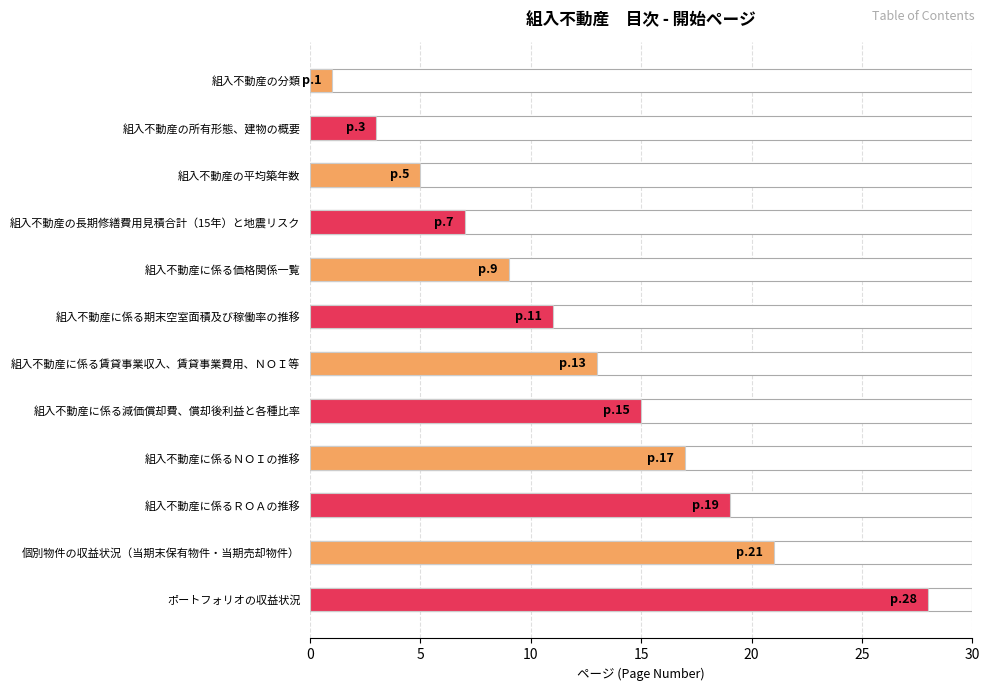

What is the maximum value shown in the chart?

28